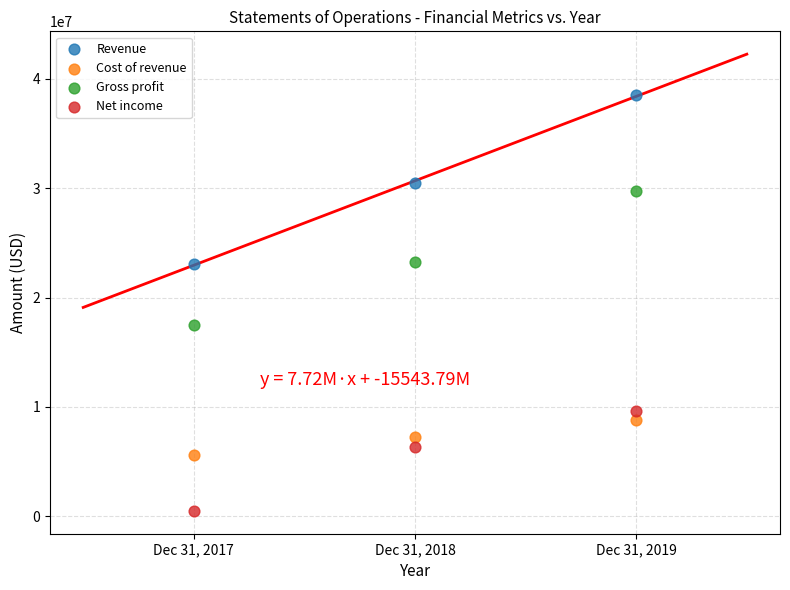

Which series contains the lowest Y value?

Net income